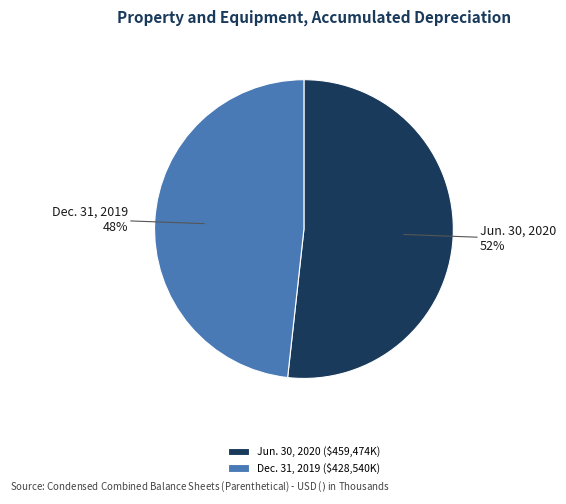

Approximately how many times larger is the value at Jun. 30, 2020 compared to Dec. 31, 2019?

1.1